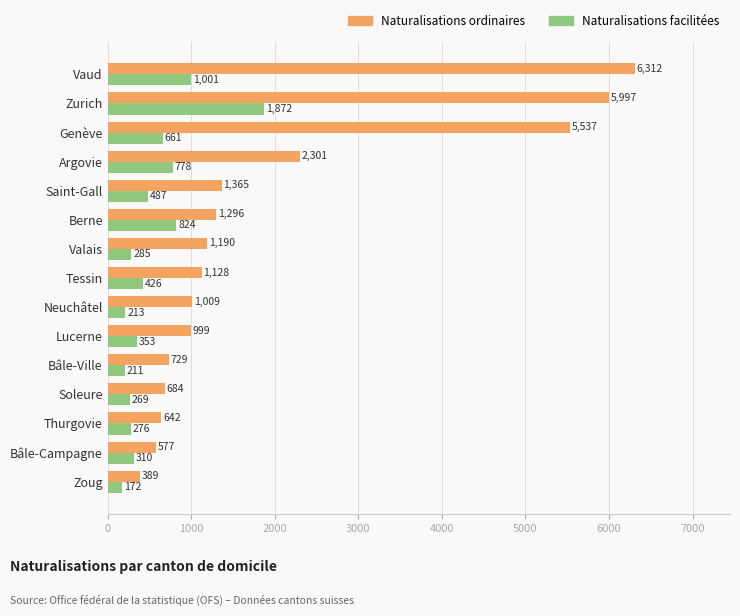

At how many categories does at least one series exceed 737?

10